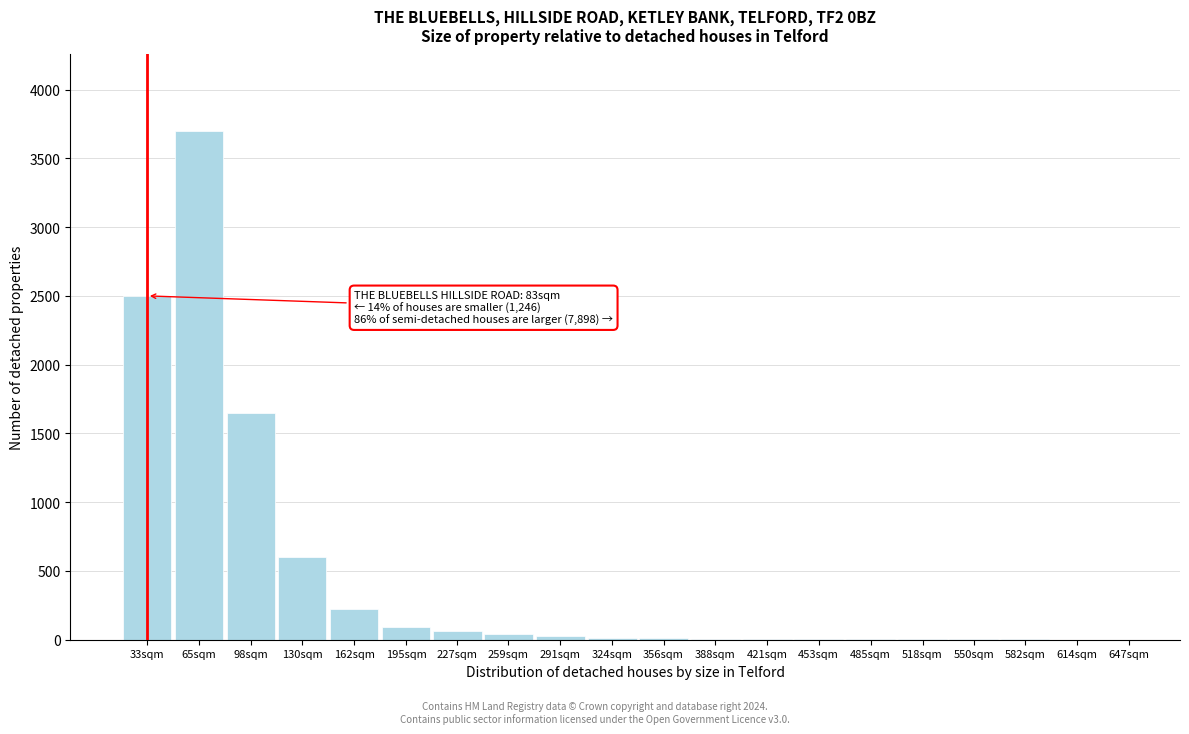

The chart shows a value of 1 at 647sqm. True or false?

True